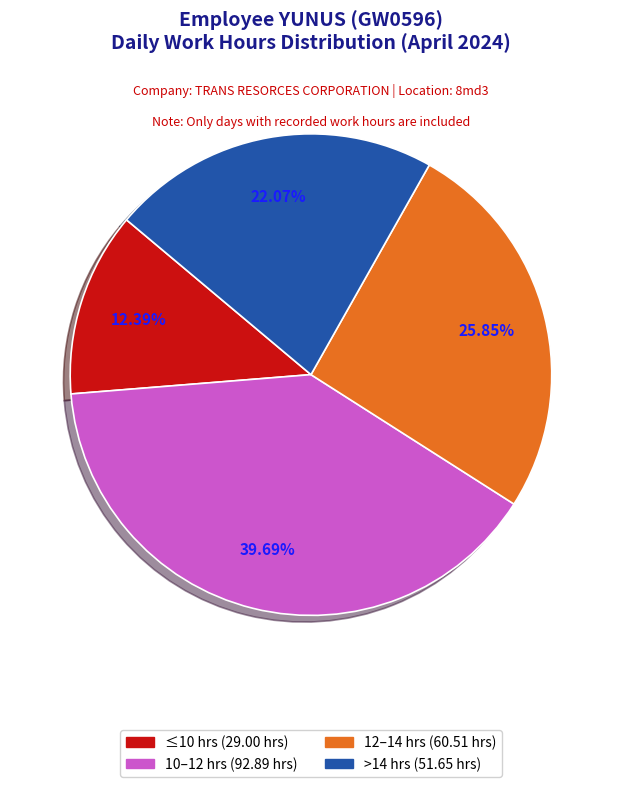

Is there a majority slice in this chart?

No